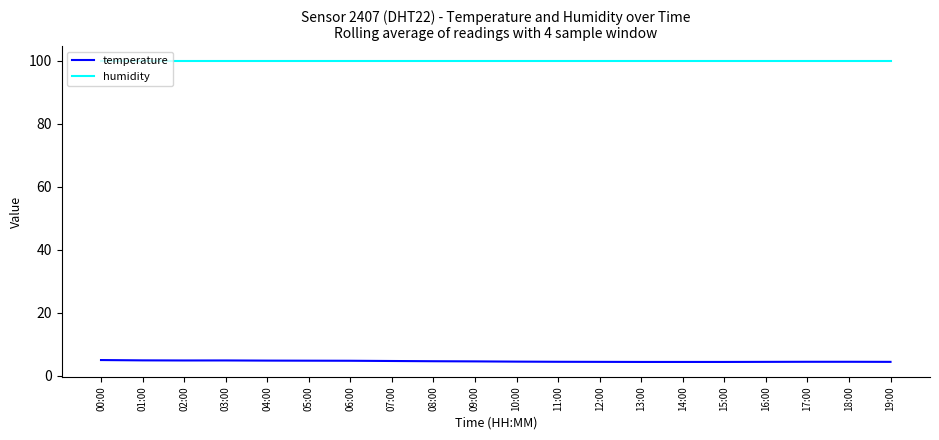

At how many categories does at least one series exceed 27?

20